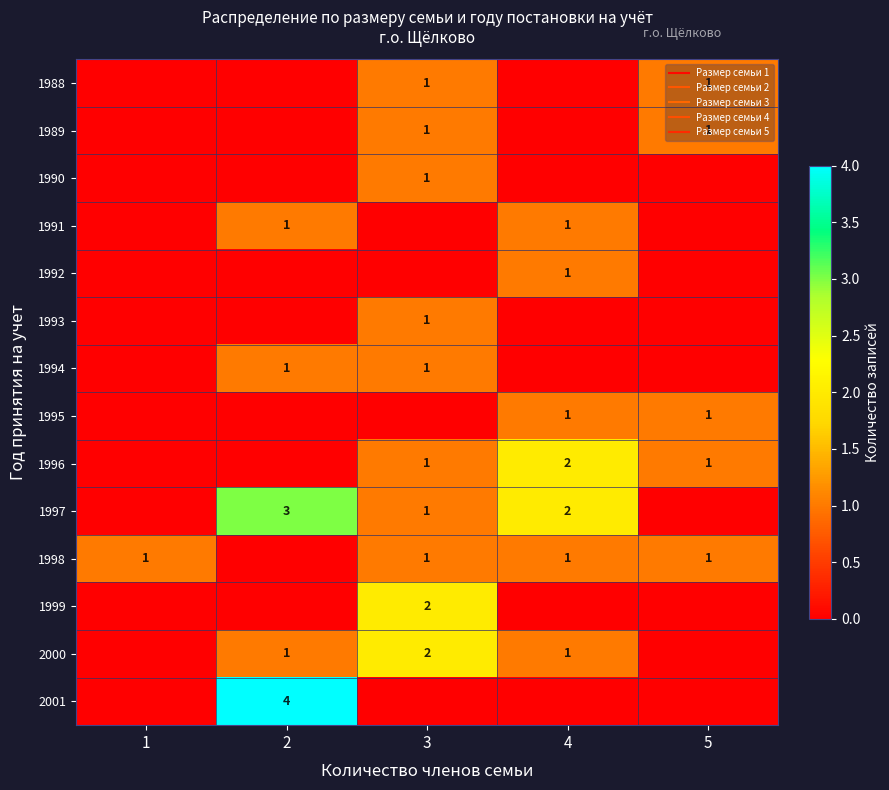

At which label is 1999 closest to 1?

1